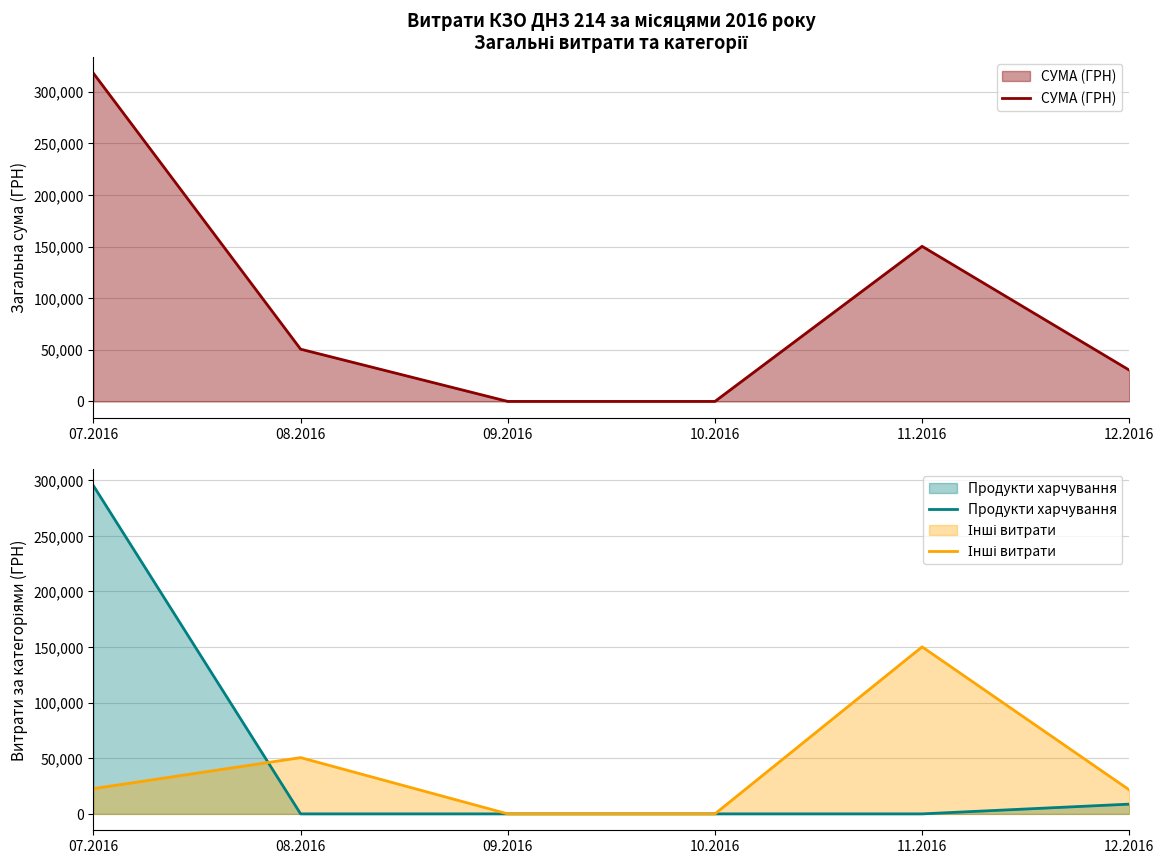

Is it true that СУМА (ГРН) equals 208397.0 at 11.2016?

False